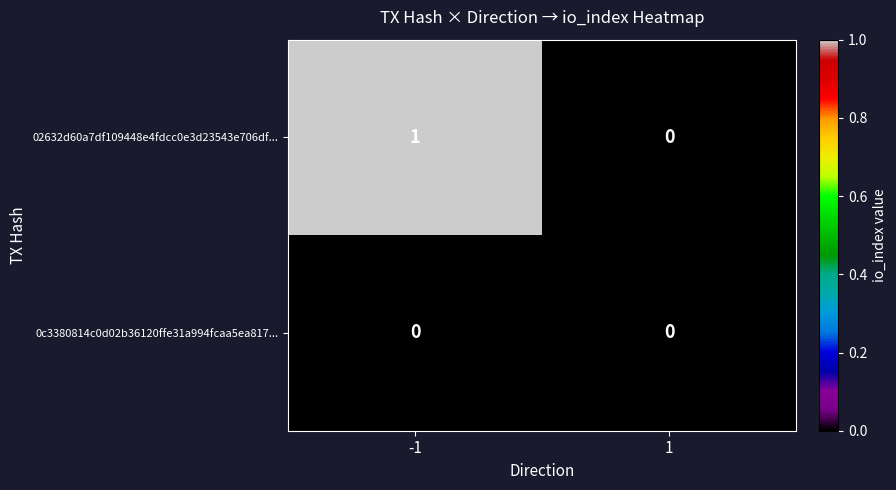

At -1, list the series in order from largest to smallest.

02632d60a7df109448e4fdcc0e3d23543e706df..., 0c3380814c0d02b36120ffe31a994fcaa5ea817...